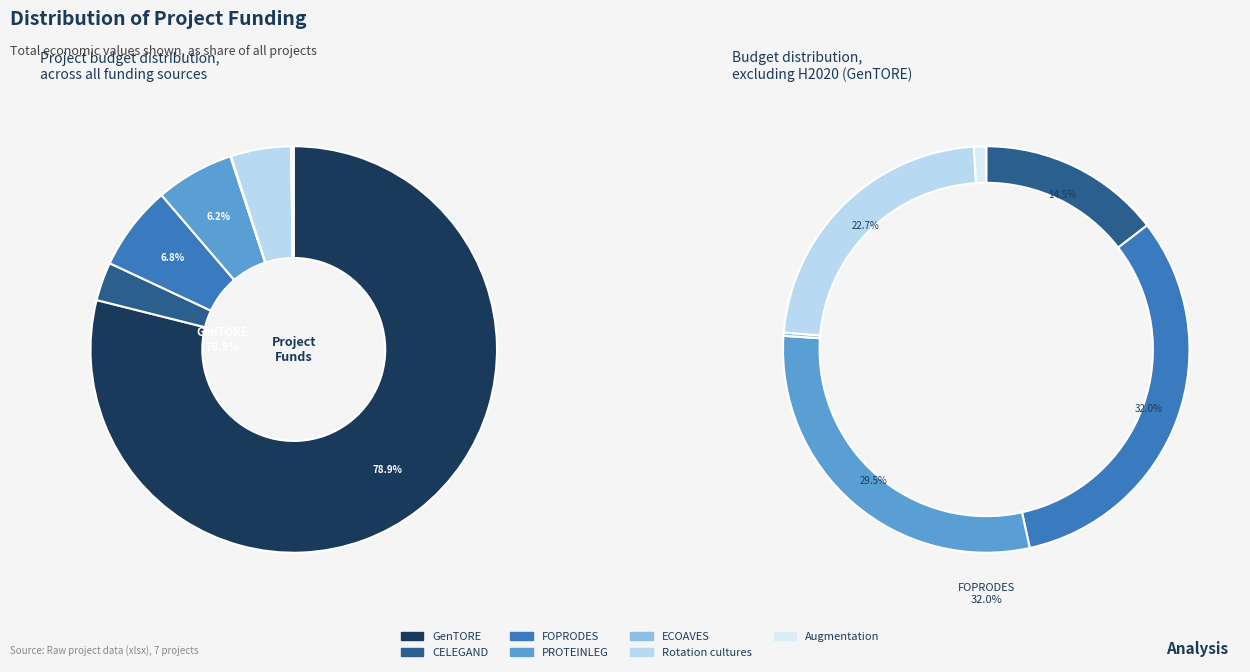

Between Rotation cultures and FOPRODES, which is larger?

FOPRODES